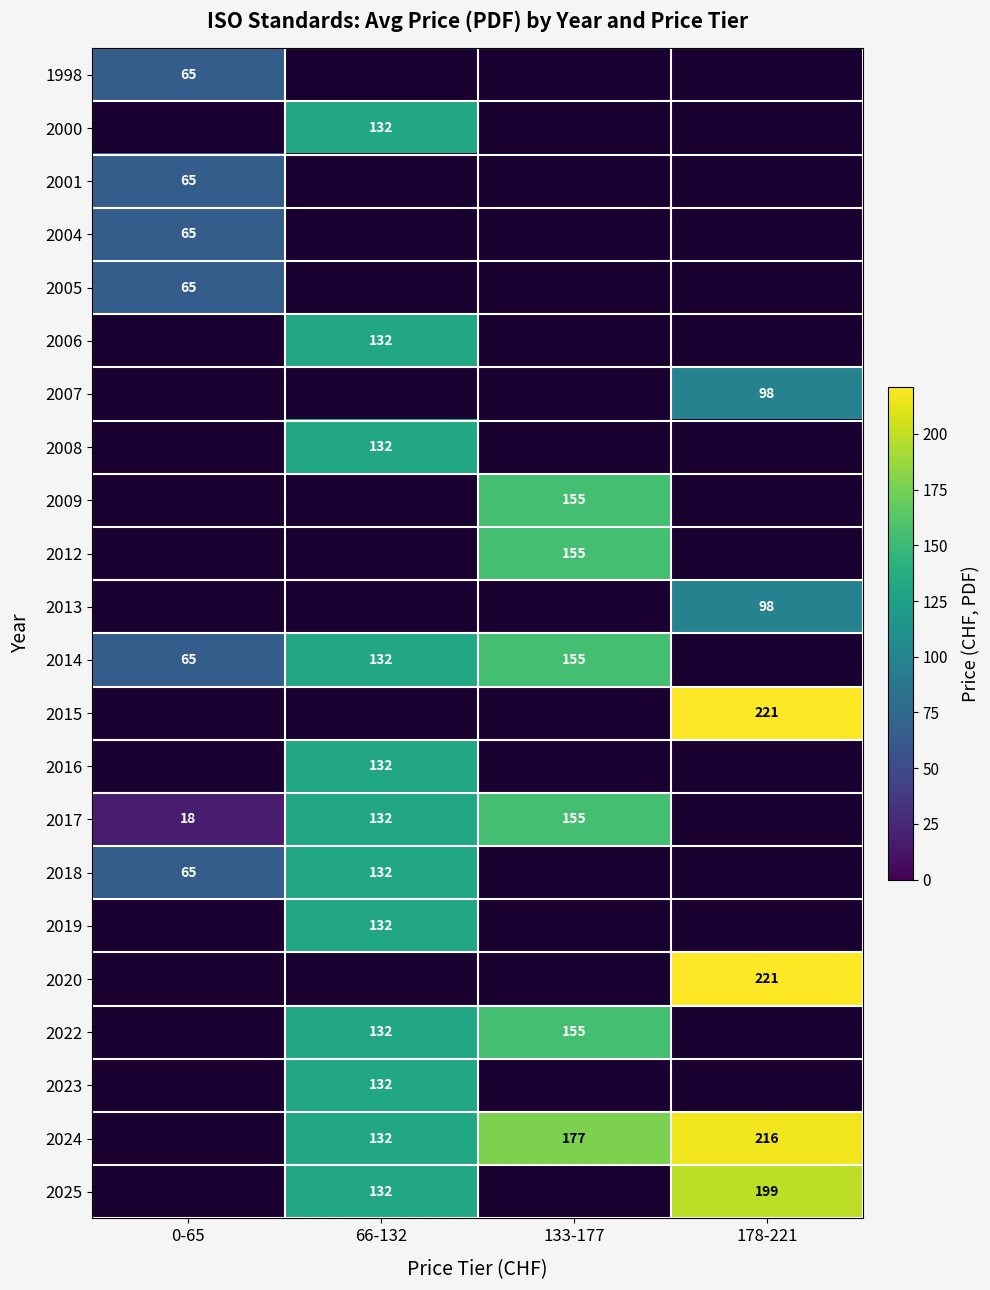

True or false: 2022 has a value of 91 at 133-177.

False